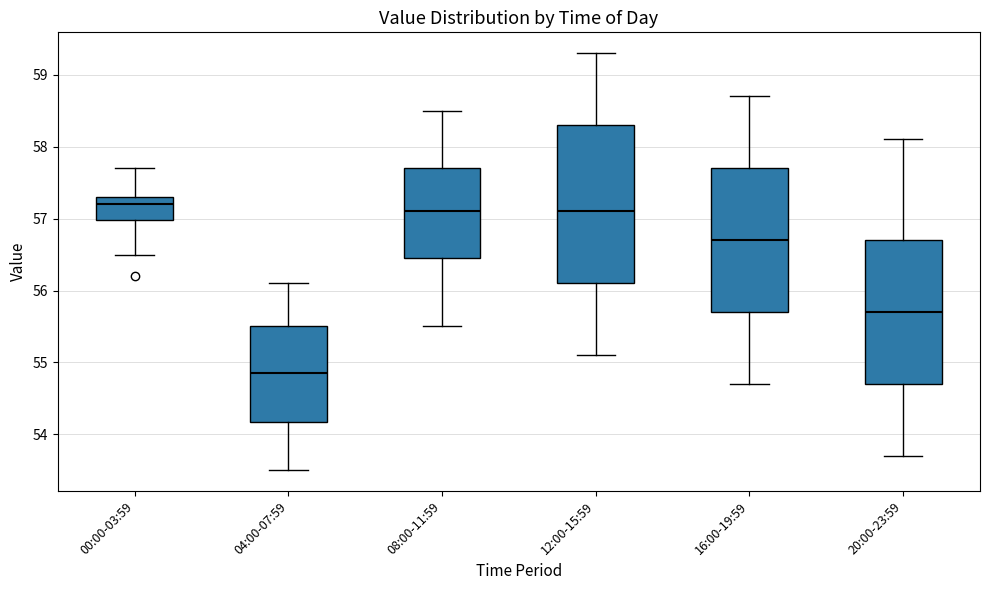

Which box's median line is the lowest?

04:00-07:59